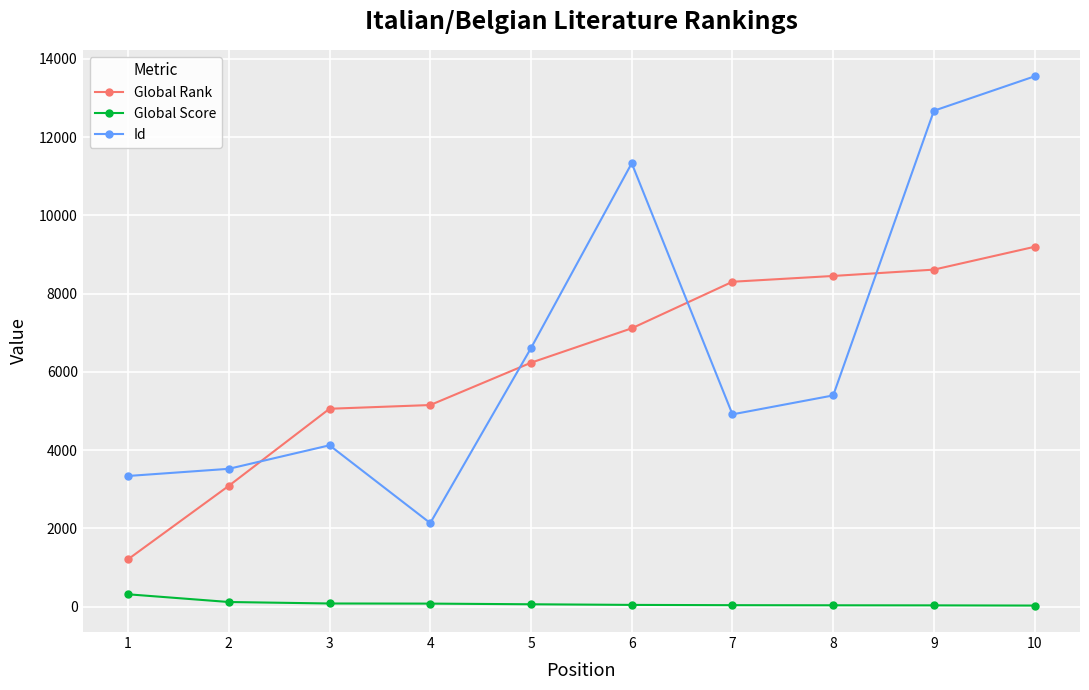

What is the maximum value for Global Rank?

9199